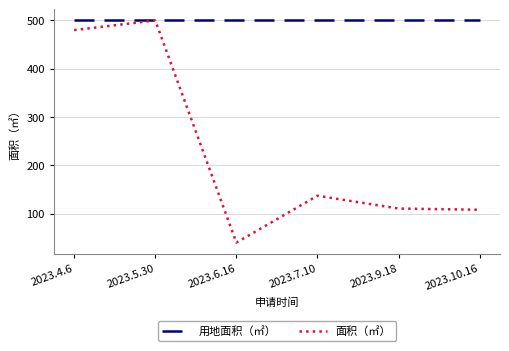

What are all the series names shown in the legend?

用地面积（㎡）, 面积（㎡）